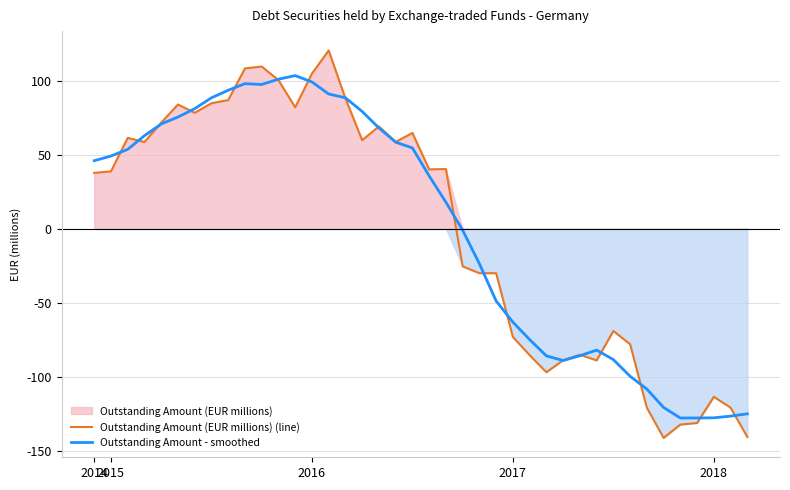

What is the highest value of the Outstanding Amount - smoothed series?

103.6